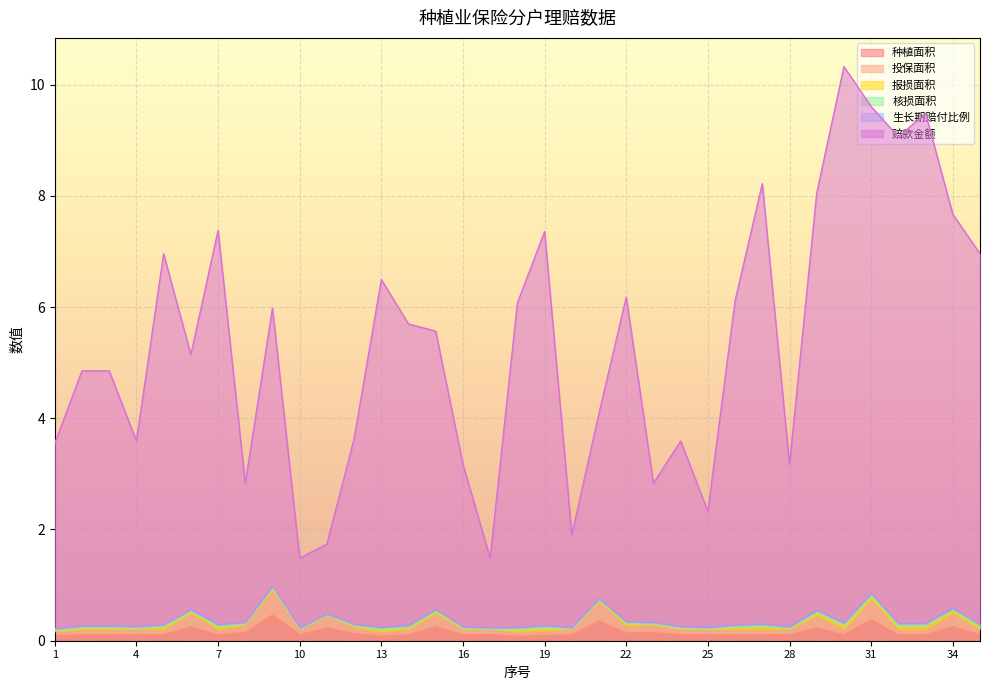

True or false: 报损面积 has a value of 5.1 at 16.

False